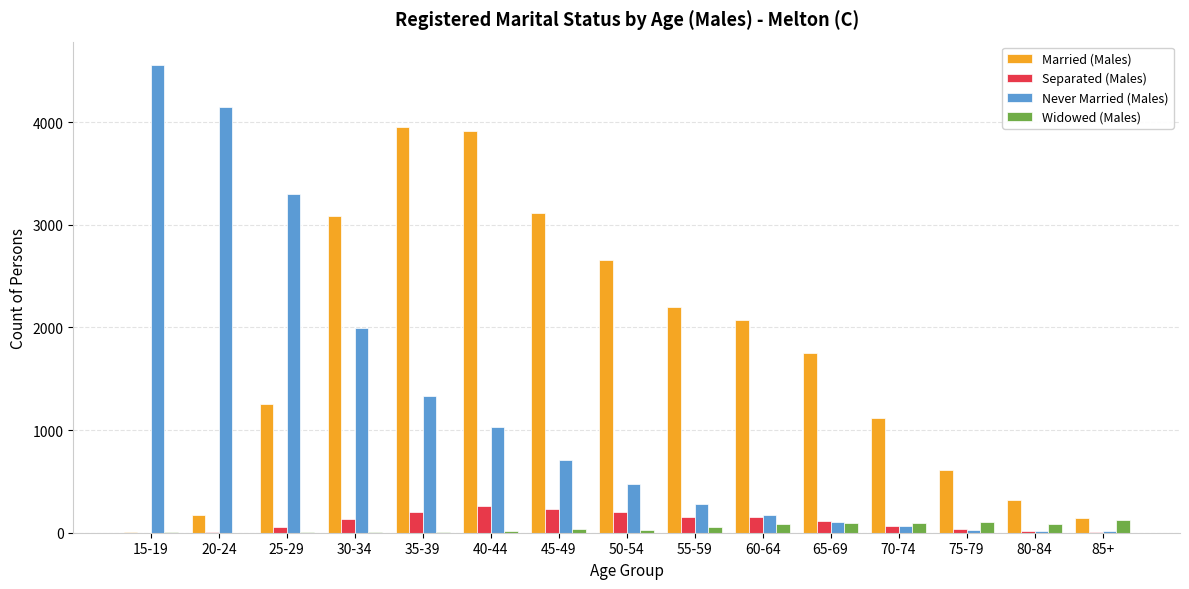

At which category does the chart reach its peak across all series?

15-19